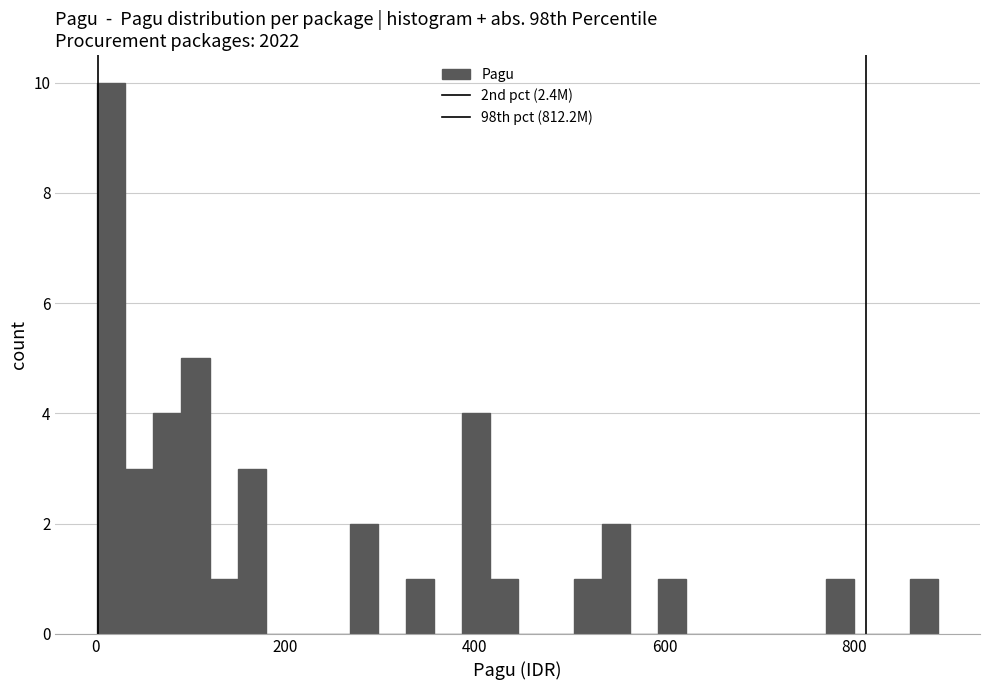

Around what value on the x-axis is the tallest bar? Give the approximate position of its centre, as read against the axis.

20